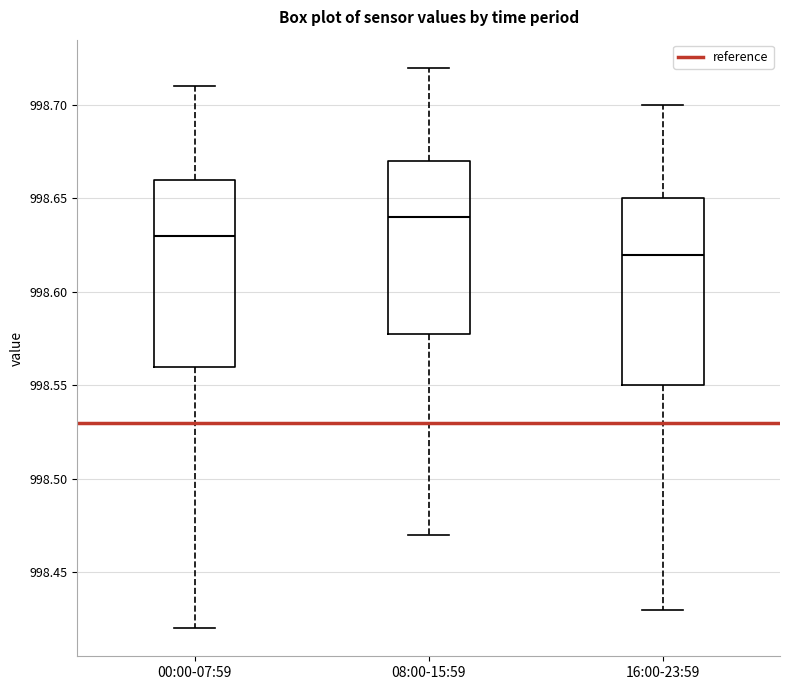

Reading left to right, read every box against the y-axis: the position of its median line, the range the box covers, and the ends of its whiskers. The values are not printed on the chart, so give them approximately, as read against the axis.

00:00-07:59: median 998.63, box 998.56 to 998.66, whiskers 998.42 to 998.71
08:00-15:59: median 998.64, box 998.58 to 998.67, whiskers 998.47 to 998.72
16:00-23:59: median 998.62, box 998.55 to 998.65, whiskers 998.43 to 998.70